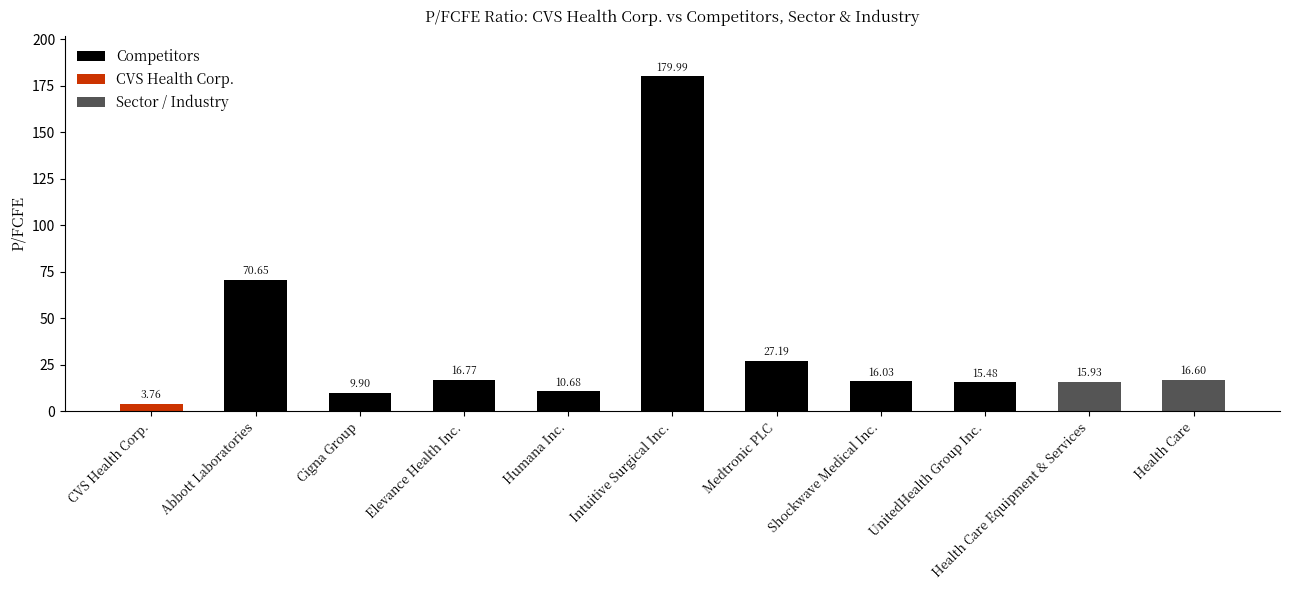

Between Elevance Health Inc. and Health Care, which is larger?

Elevance Health Inc.